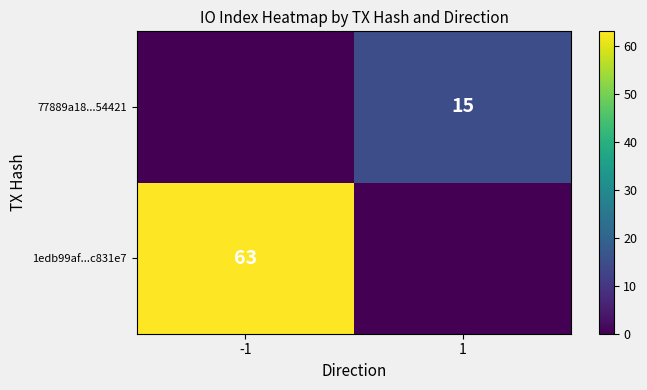

True or false: 77889a18...54421 has a value of 20 at 1.

False